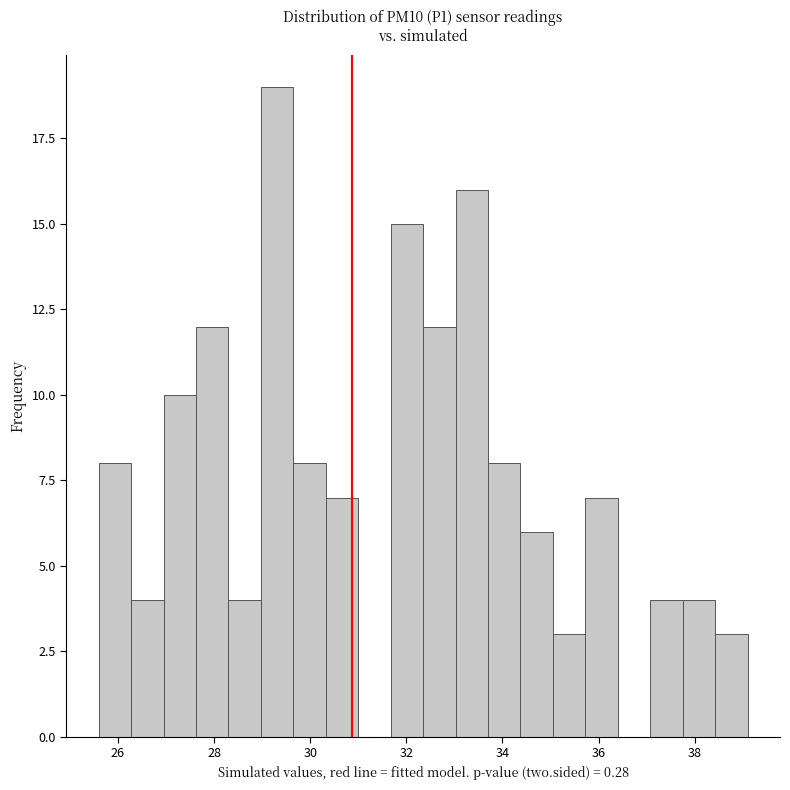

Around what value on the x-axis is the tallest bar? Give the approximate position of its centre, as read against the axis.

29.4